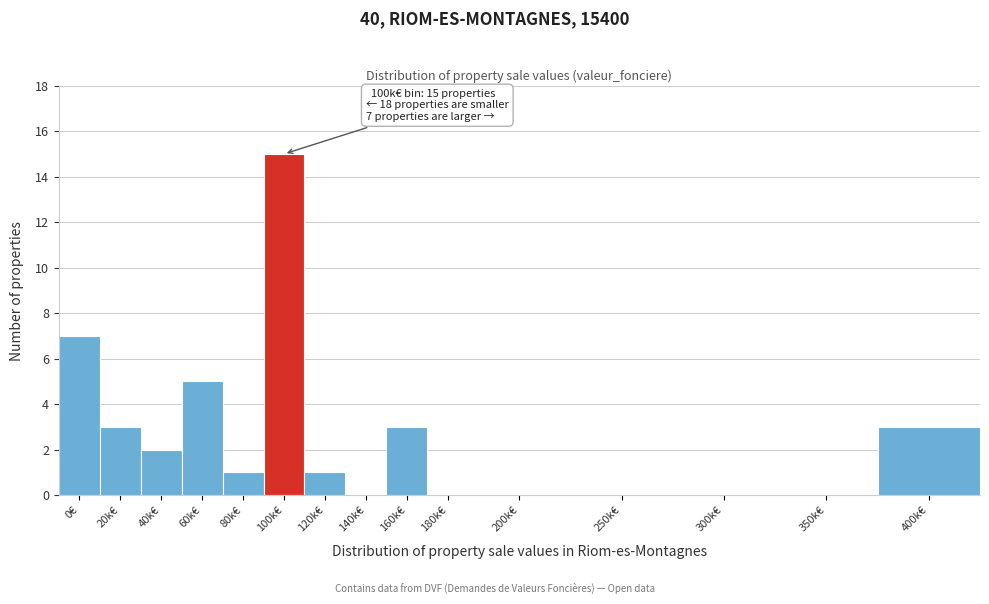

Reading left to right, transcribe all the data shown in this chart.

0€=7	20k€=3	40k€=2	60k€=5	80k€=1	100k€=15	120k€=1	140k€=0	160k€=3	180k€=0	200k€=0	250k€=0	300k€=0	350k€=0	400k€=3